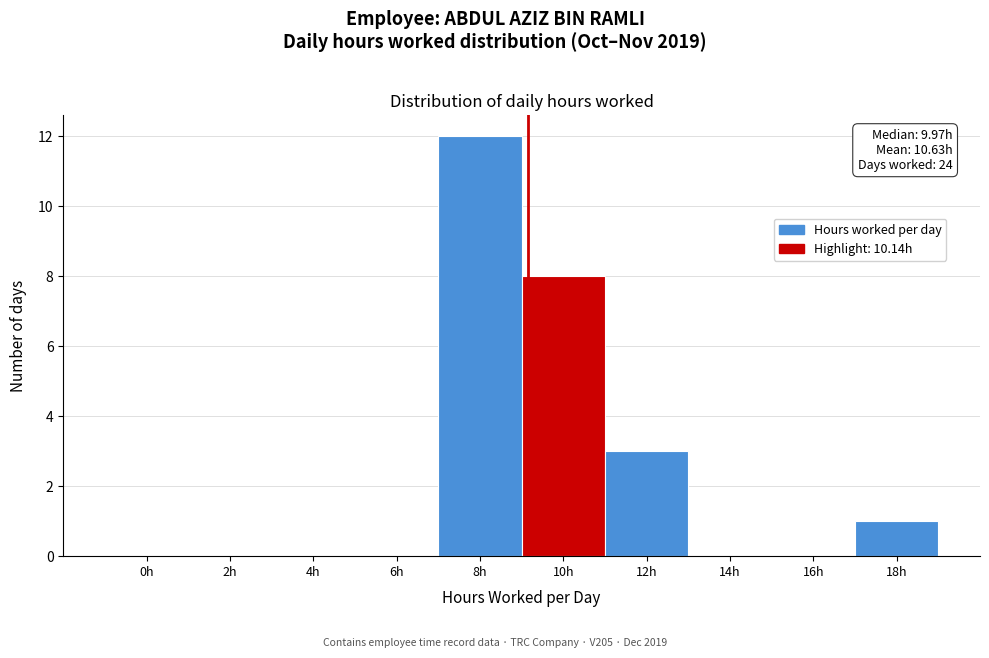

Reading right to left, transcribe all the data shown in this chart.

18h=1	16h=0	14h=0	12h=3	10h=8	8h=12	6h=0	4h=0	2h=0	0h=0